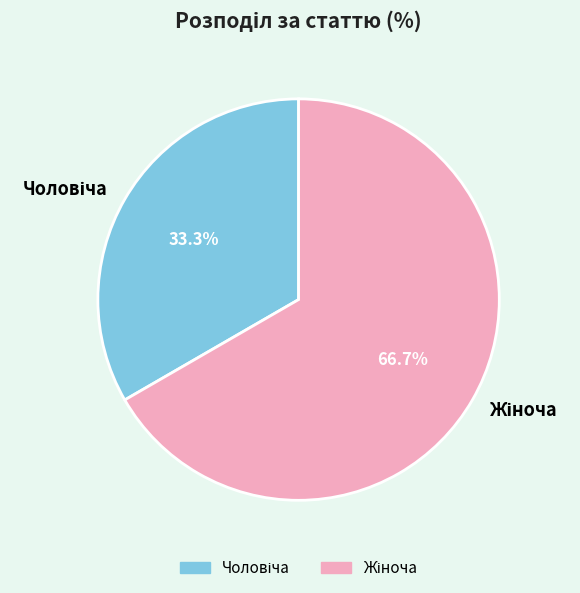

Is there any slice that represents more than half of the pie?

Yes